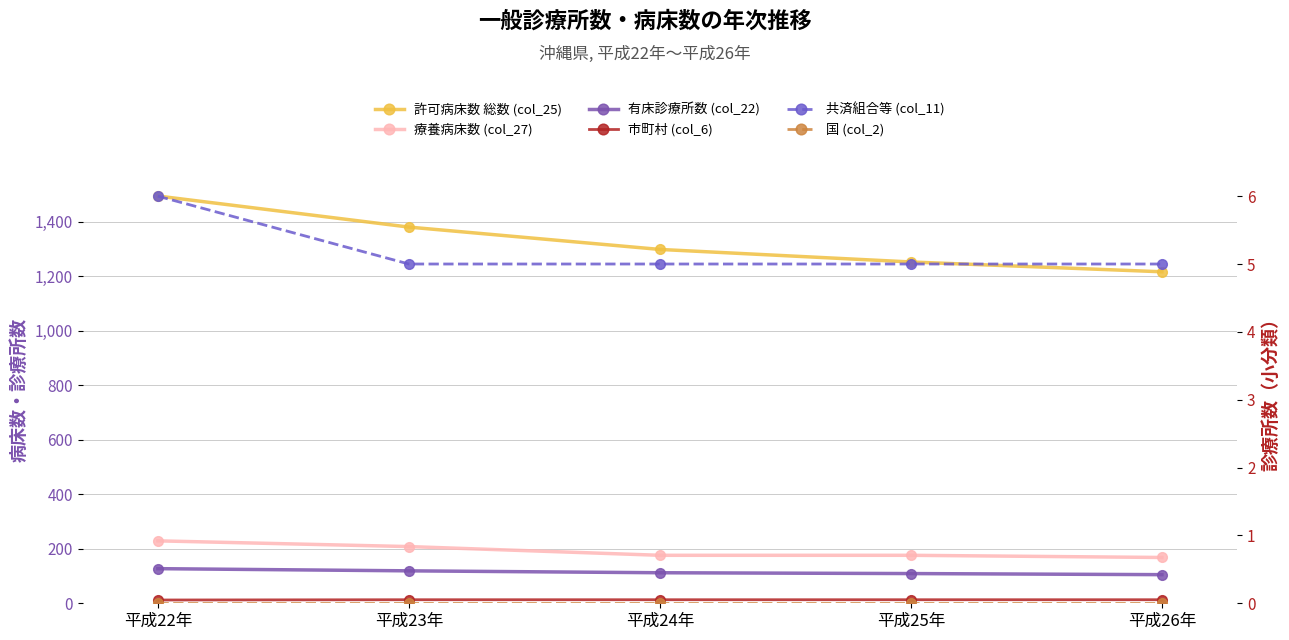

How many categories are shown in the chart?

5